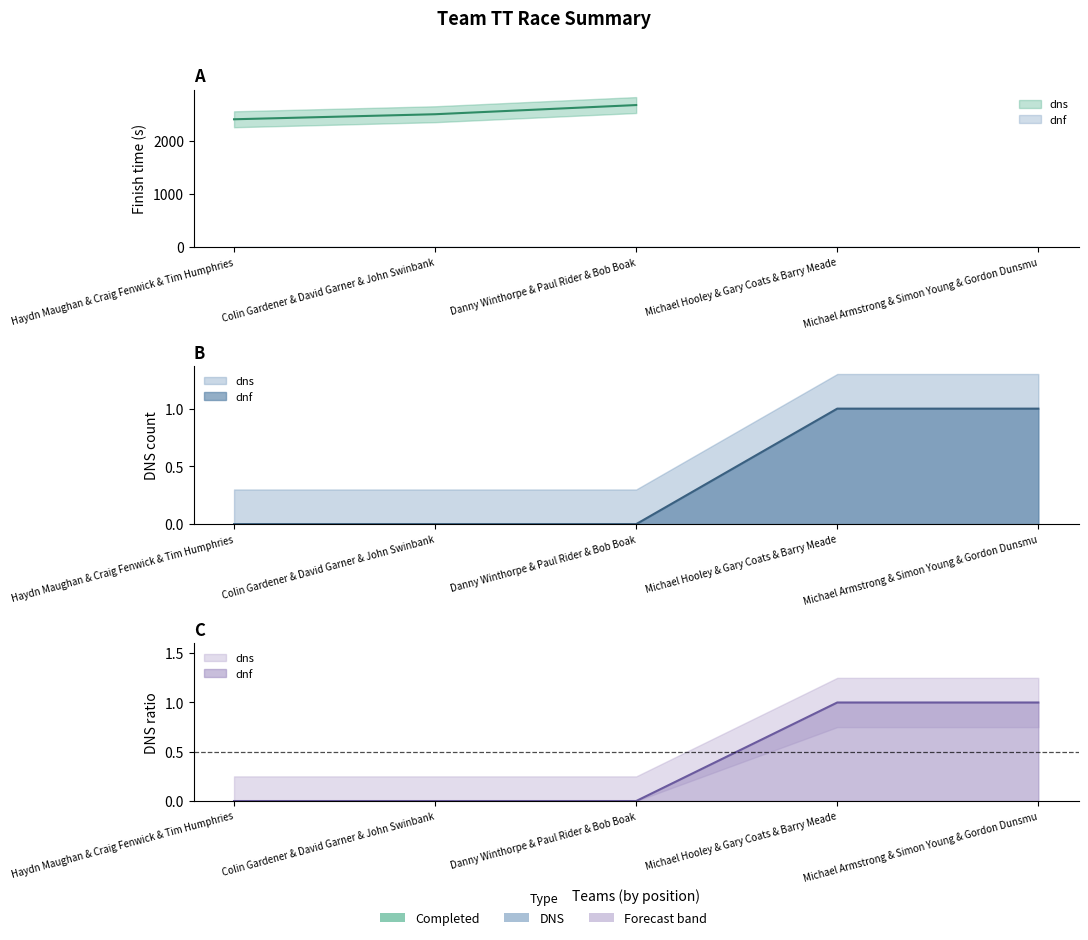

True or false: the data shows 1 at 0.

False